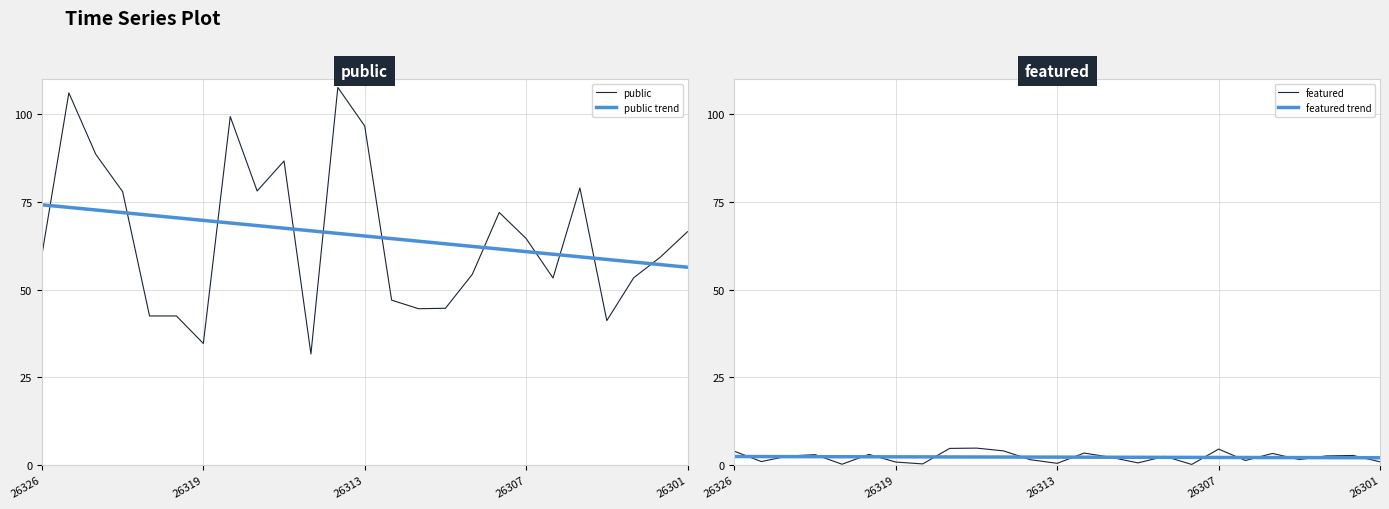

How many lines are shown in the chart?

4